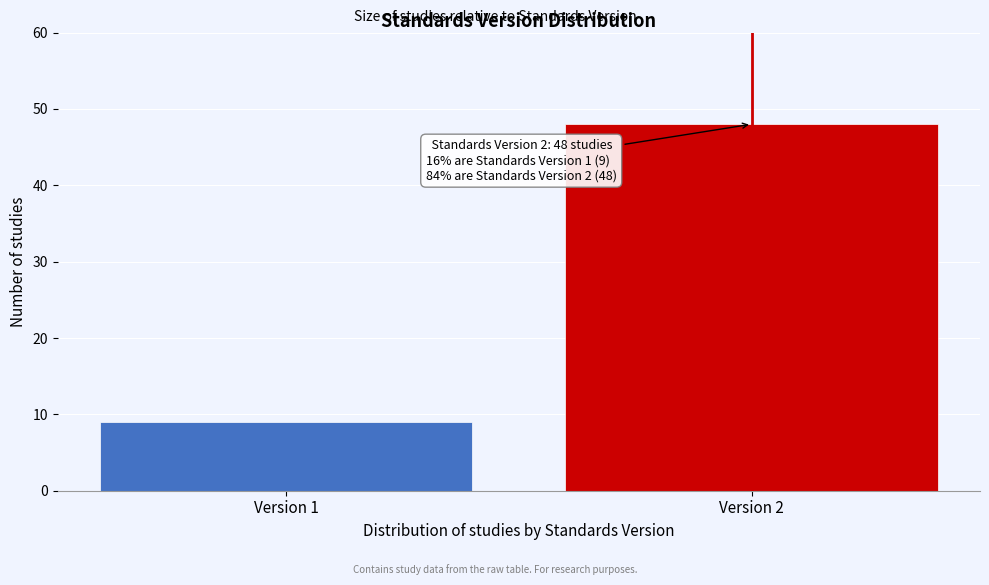

Reading left to right, list all the values displayed in this chart.

9	48